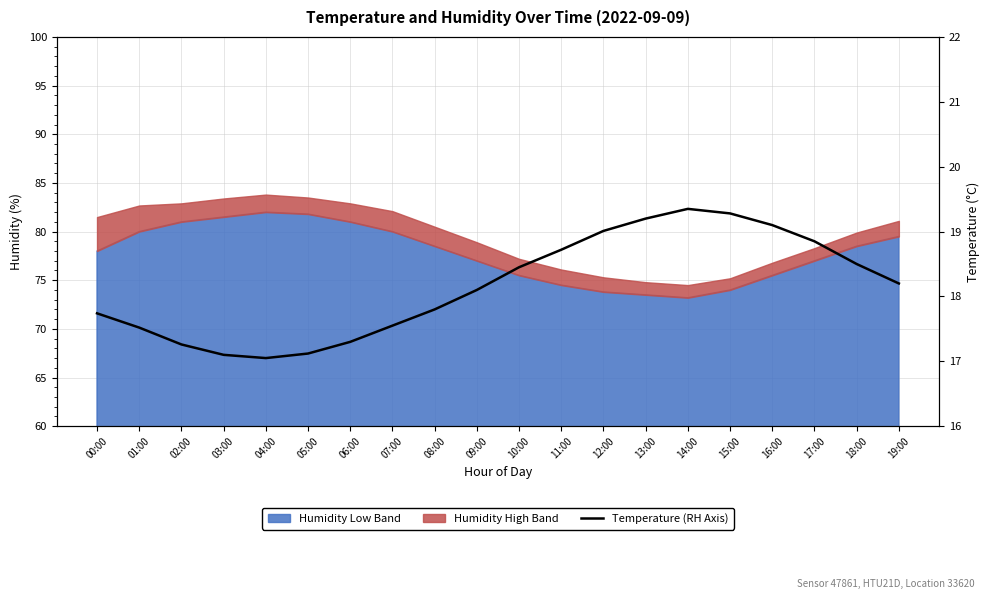

What is the label of the 14th point from the left?

13:00